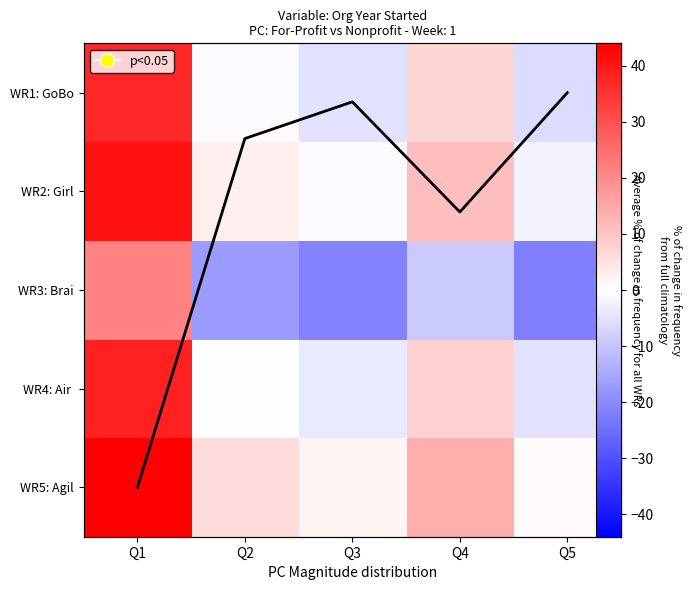

What is the difference between the maximum and minimum values in the WR3: Brai series?

43.0